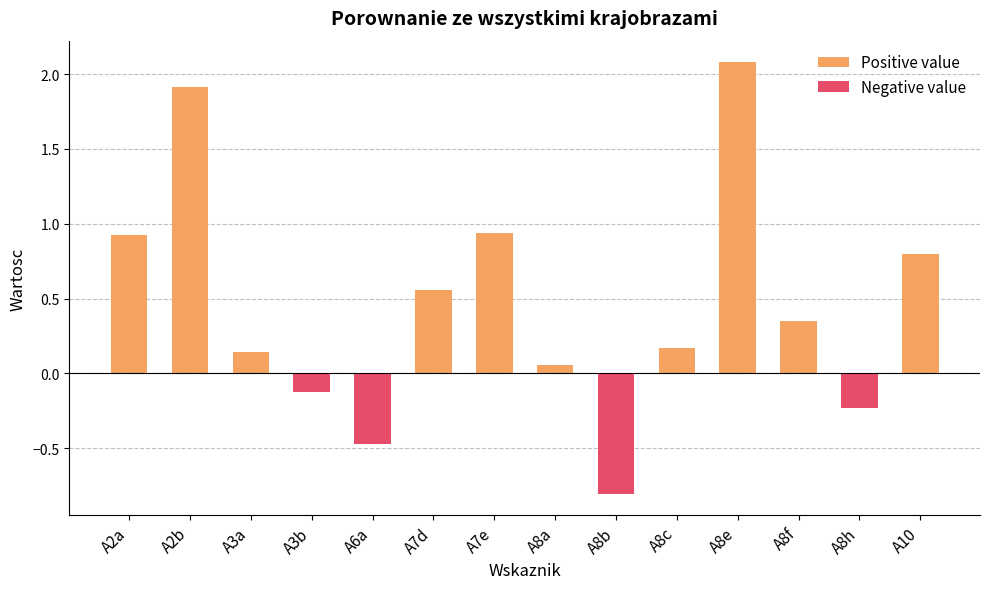

Rank the categories by value from highest to lowest.

A8e, A2b, A7e, A2a, A10, A7d, A8f, A8c, A3a, A8a, A3b, A8h, A6a, A8b